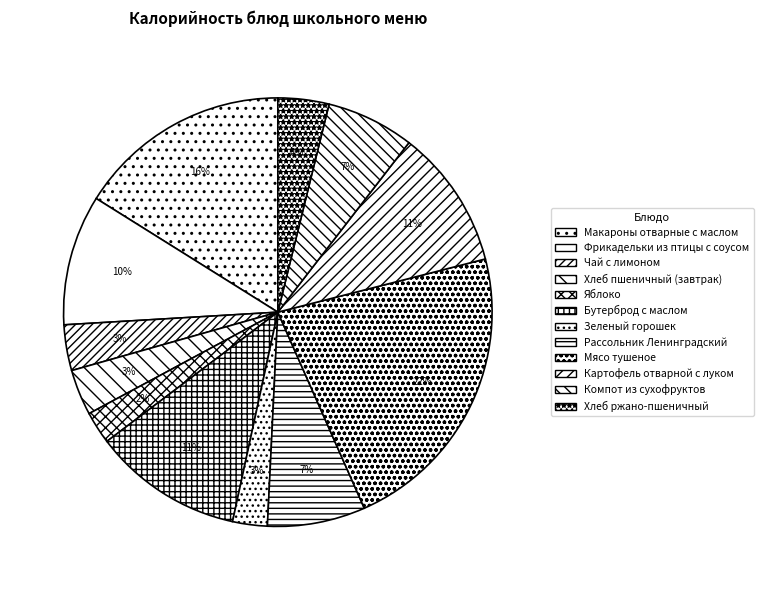

Count the number of slices in the pie.

12